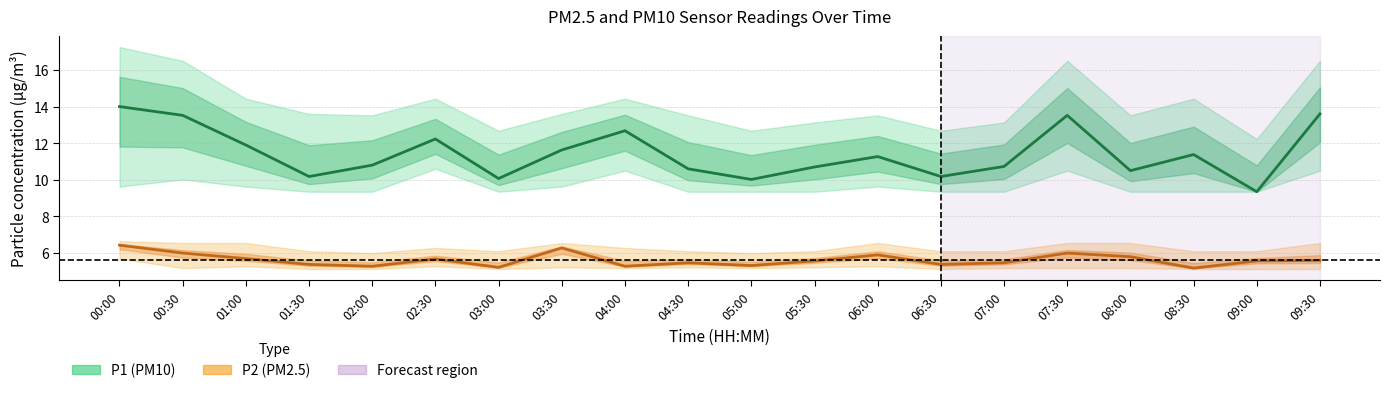

What is the label of the 17th point from the right?

01:30